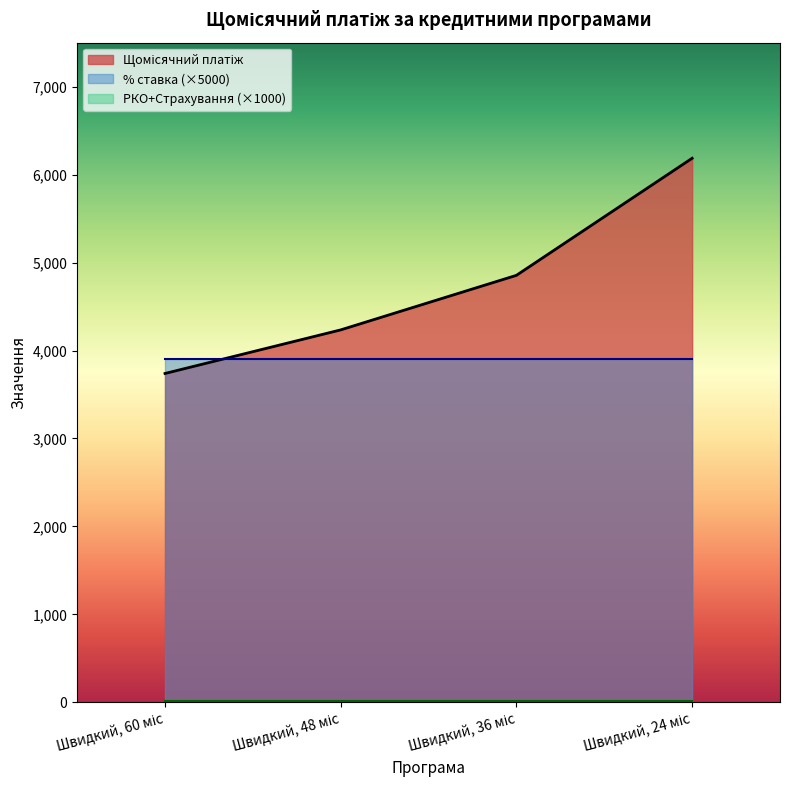

True or false: РКО+Страхування and % ставка intersect in this chart.

False